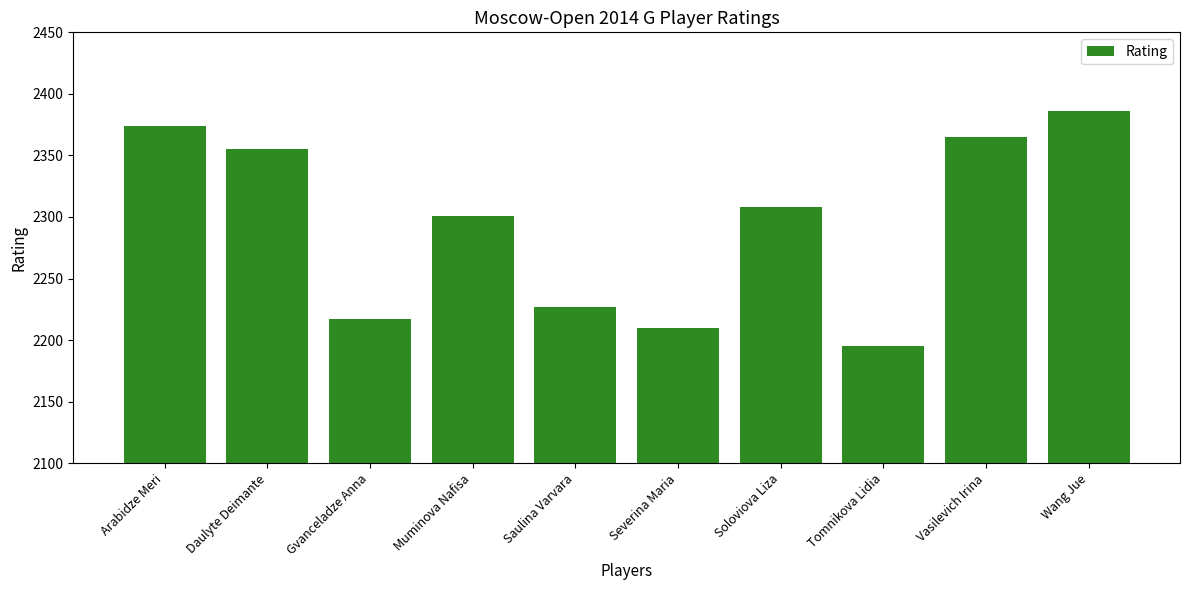

Which category has the highest value across all series?

Wang Jue